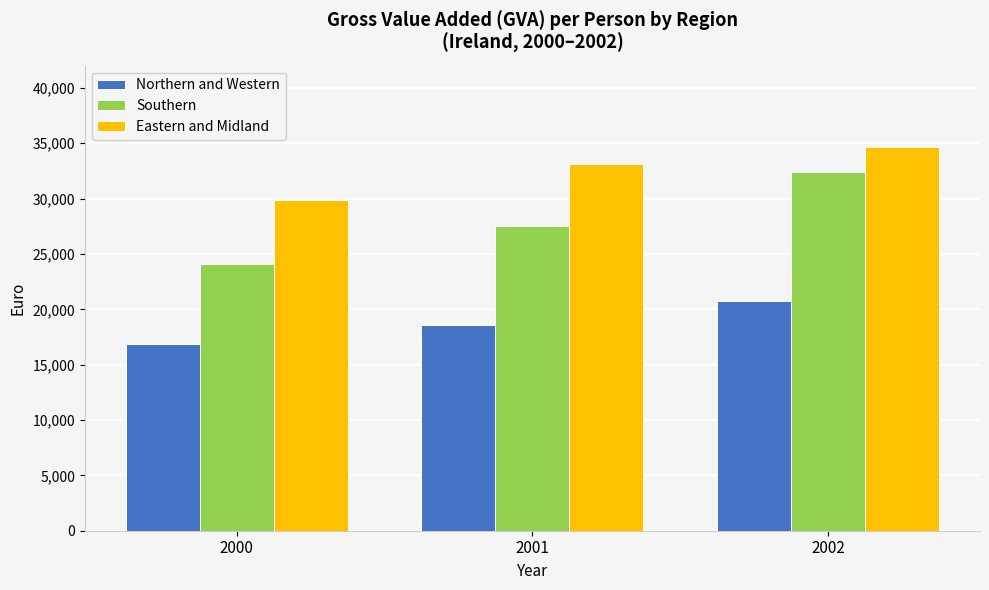

How many values in the Eastern and Midland series exceed 33096?

2